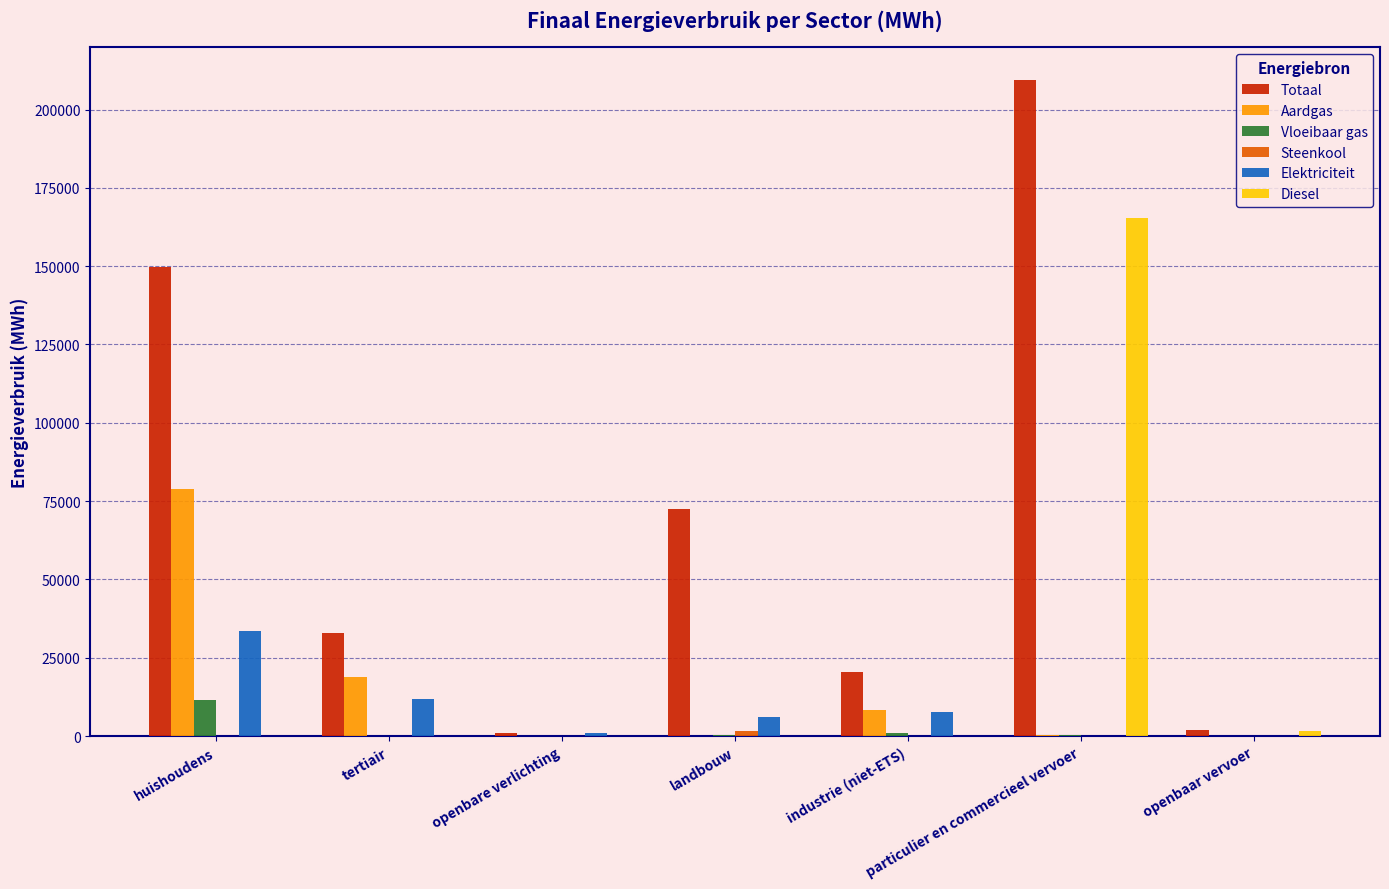

The value of Aardgas at openbare verlichting is 0.0. True or false?

True